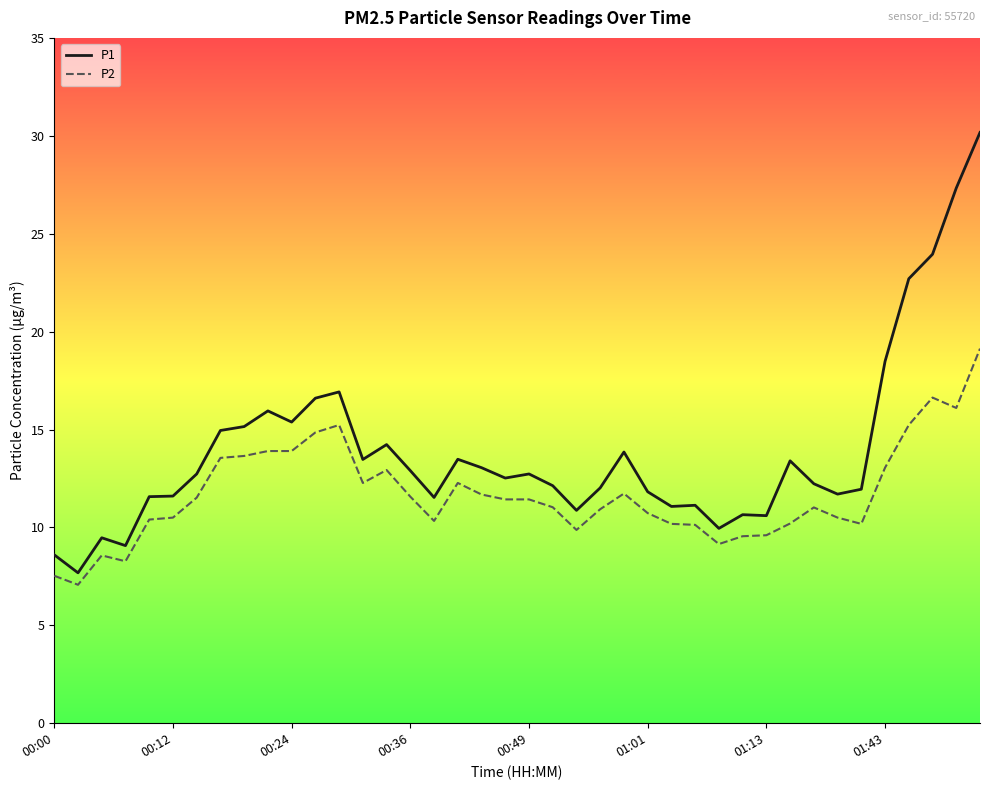

What is the difference between the maximum and minimum values in the P2 series?

12.1